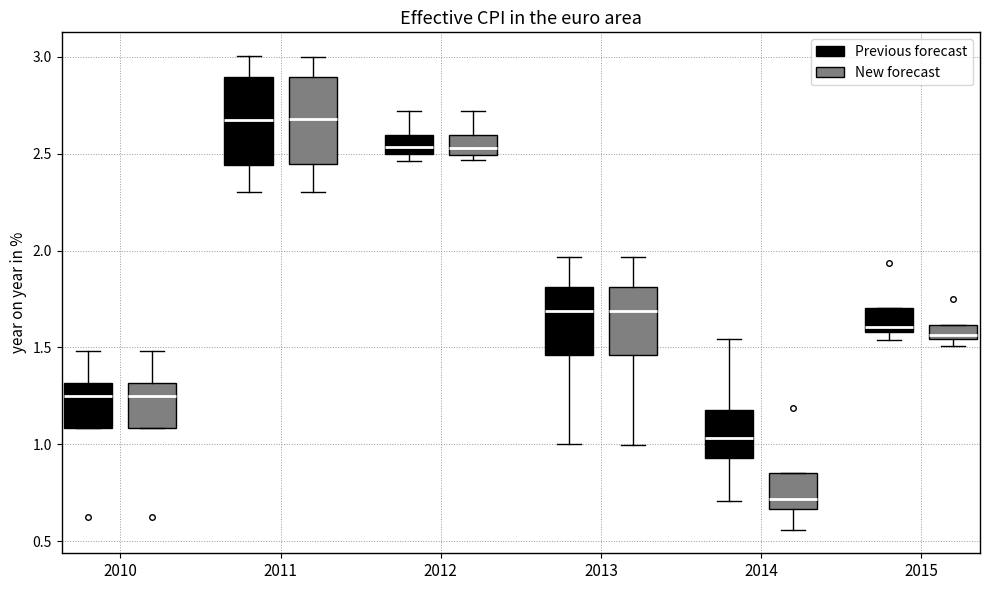

Where is the lower edge of the box for 2010 (New forecast) on the y-axis? The values are not printed on the chart, so give them approximately, as read against the axis.

1.10